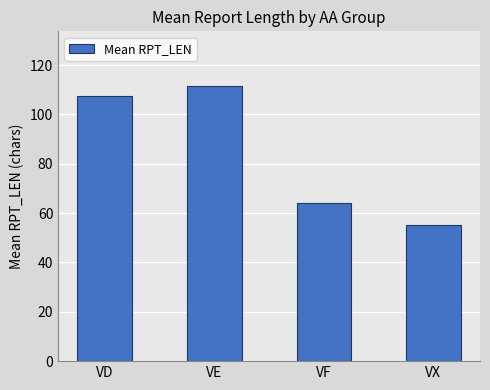

Reading right to left, extract all data points from this chart.

55.0	64.0	111.4	107.6